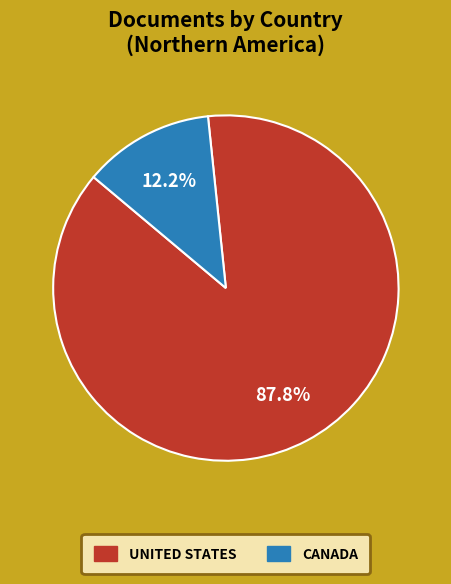

Is there any slice that represents more than half of the pie?

Yes